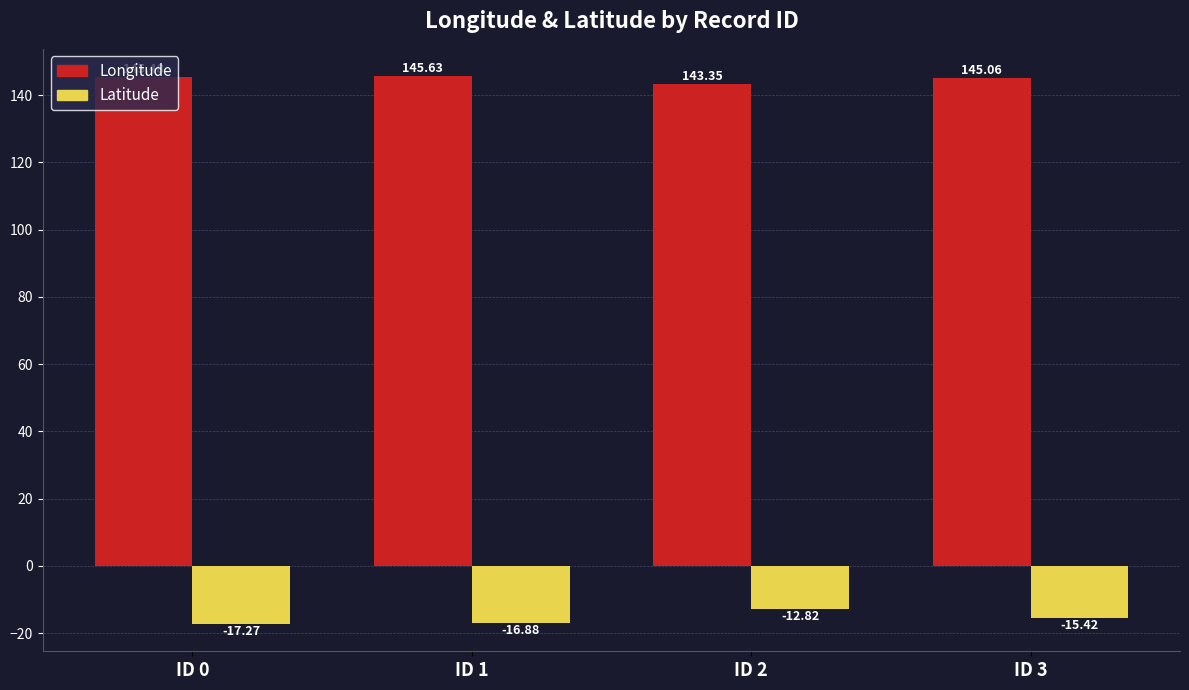

Count the number of categories in the chart.

4